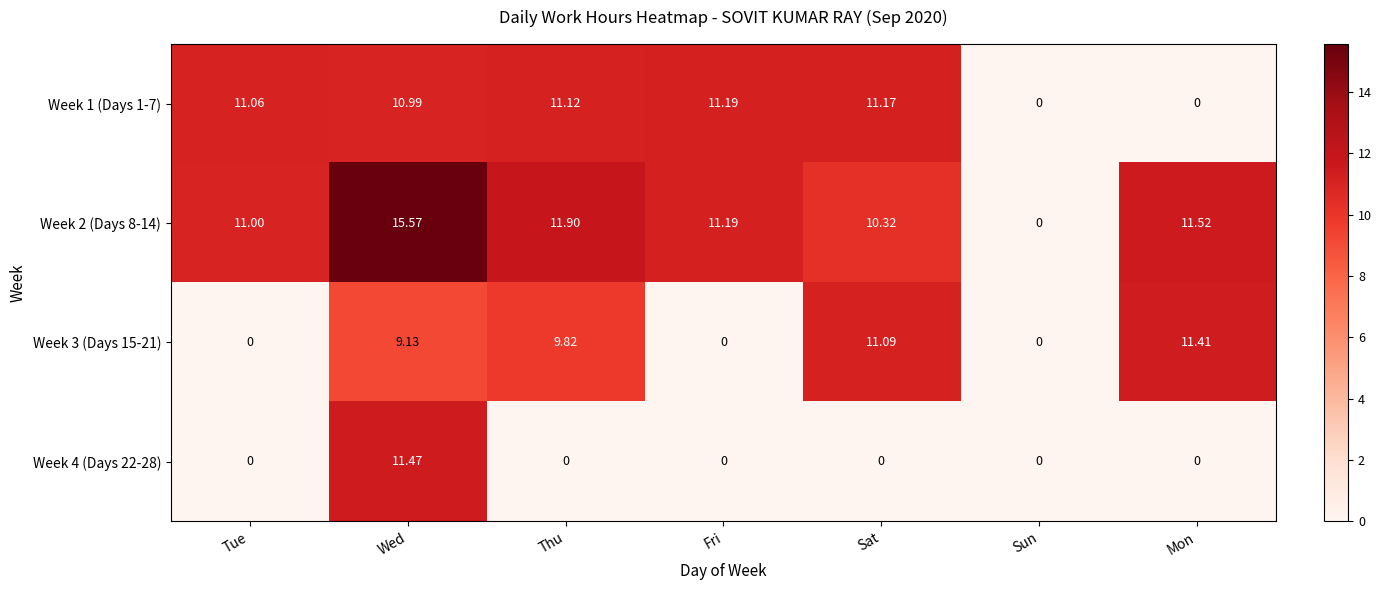

Is the value of Week 4 (Days 22-28) at Tue greater than the value of Week 2 (Days 8-14) at Tue?

No